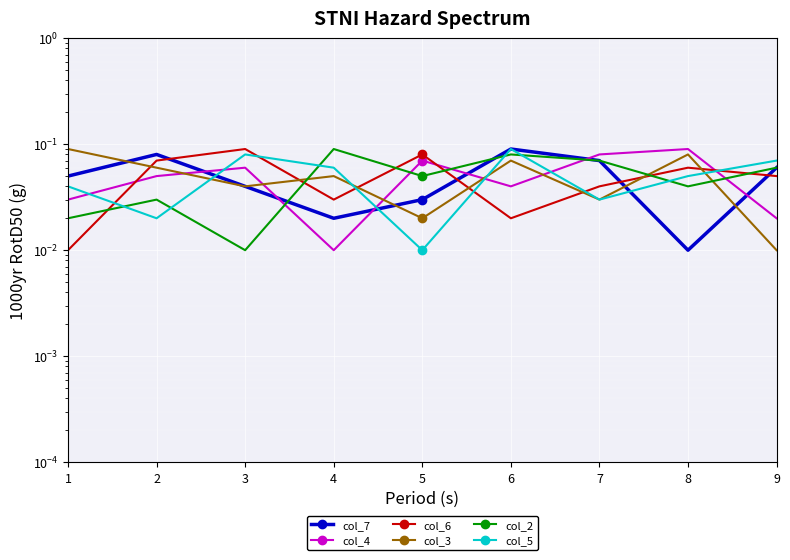

Rank the series by their maximum value, from lowest to highest.

col_7, col_4, col_6, col_3, col_2, col_5